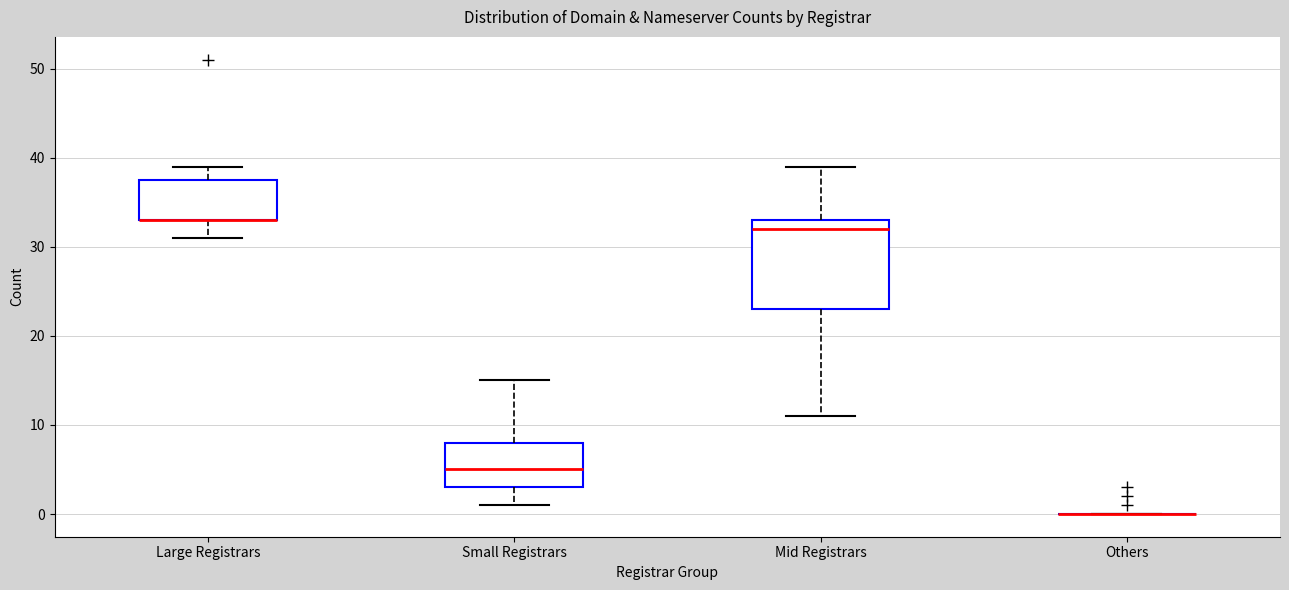

Which box is the tallest, from its lower edge to its upper edge?

Mid Registrars